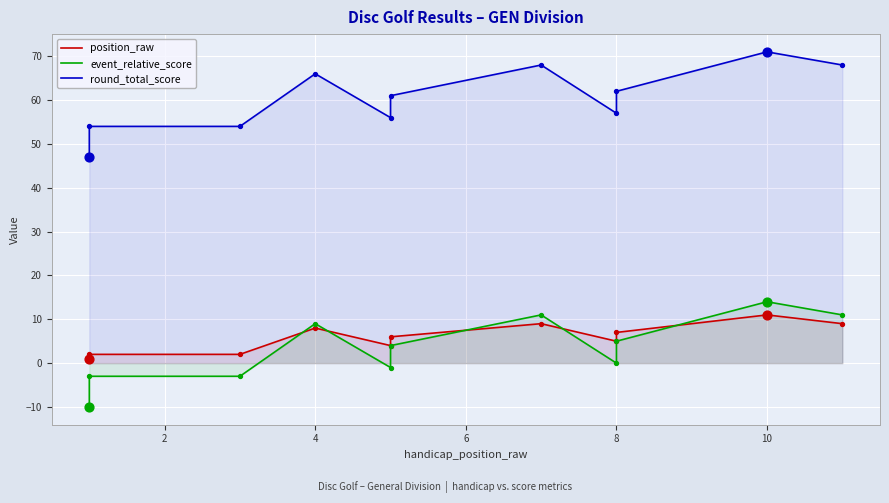

Which series has the widest spread of Y values?

event_relative_score